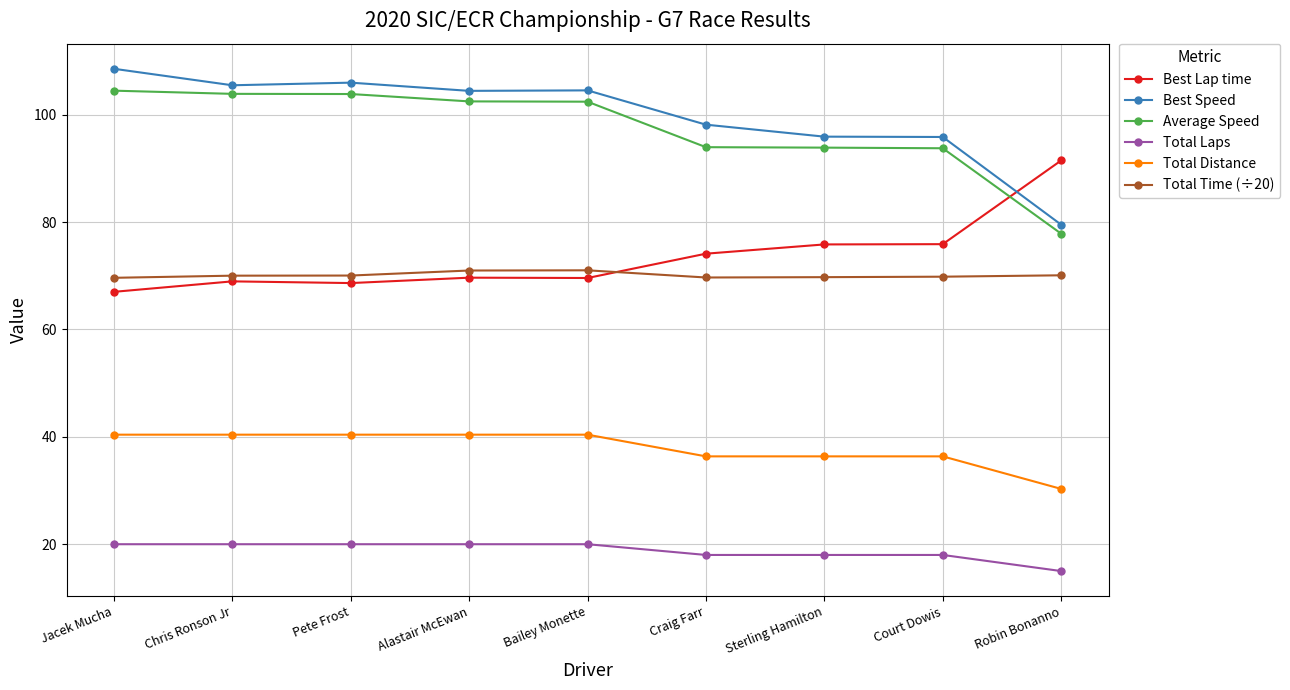

What is the total value across all series at Robin Bonanno?

364.2